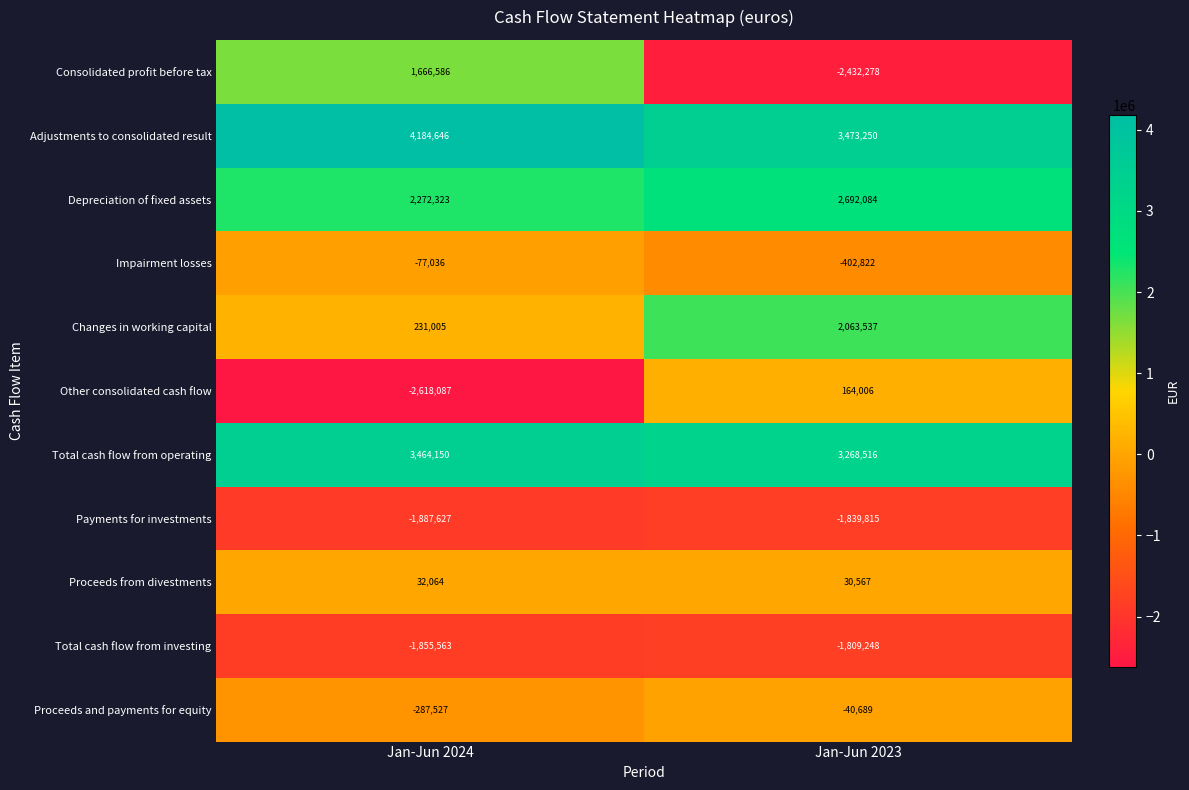

What is the maximum value shown in the chart?

4184646